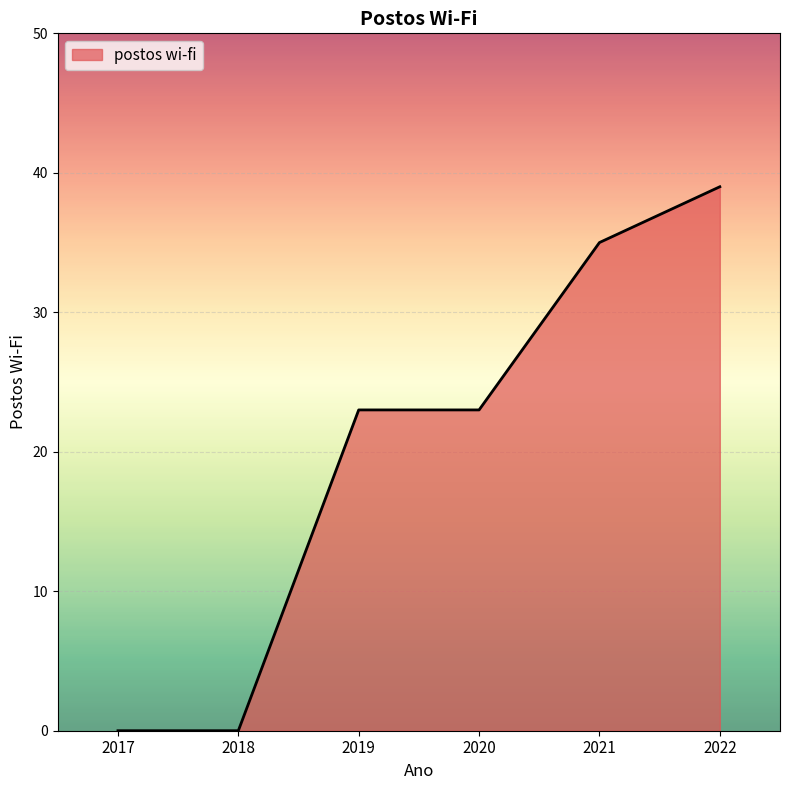

Count the number of data series in this chart.

1